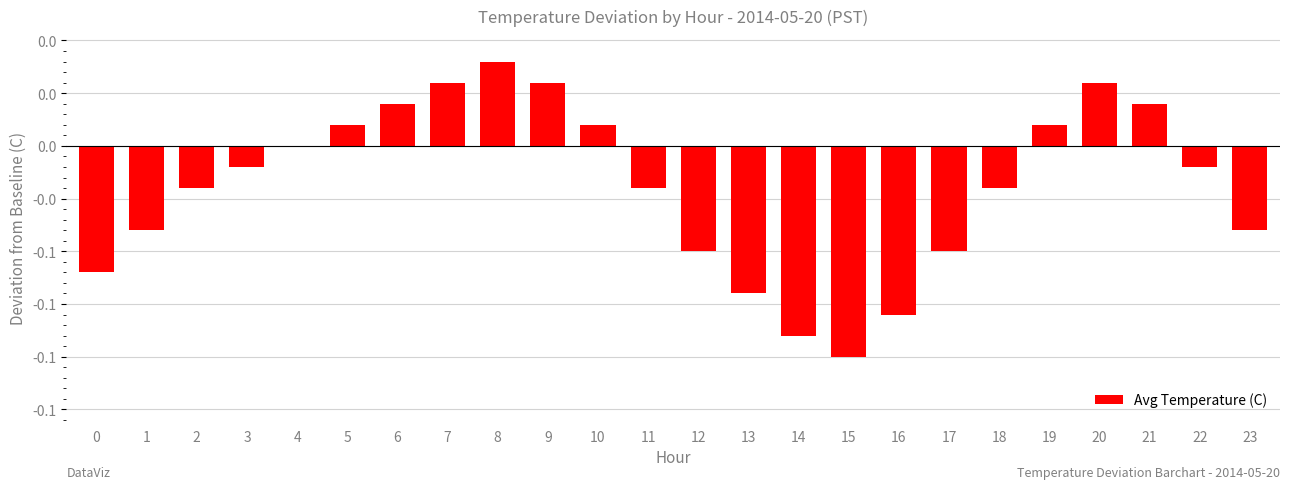

The chart shows a value of -0.0 at 12. True or false?

False